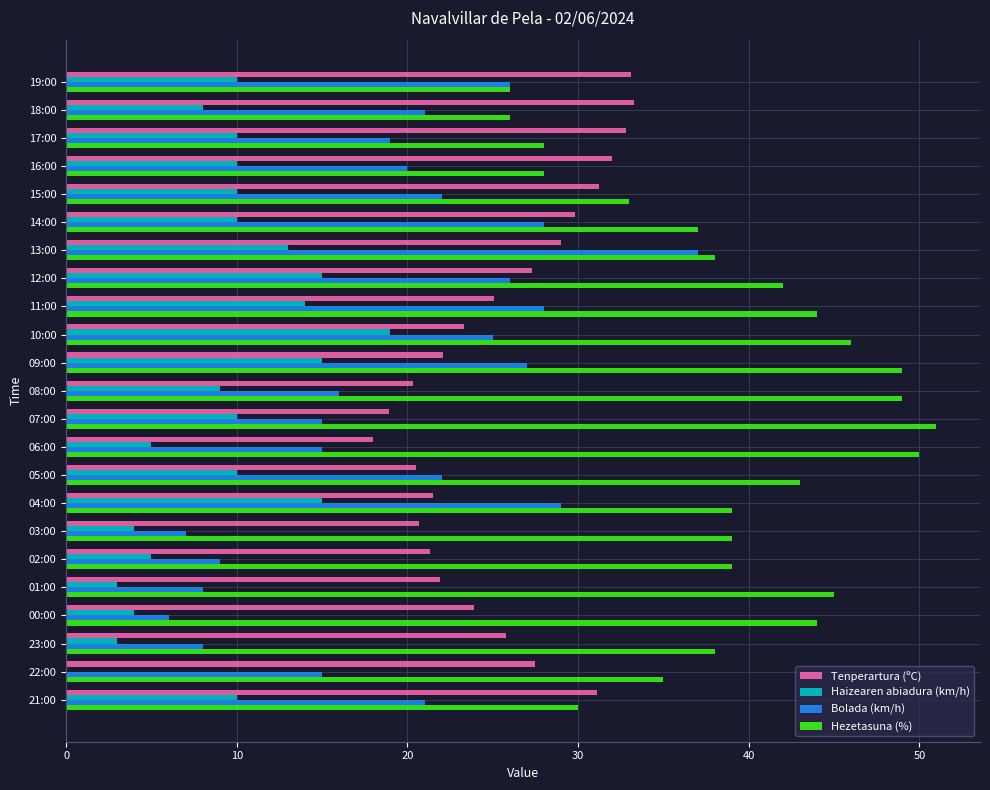

Is the value of Hezetasuna (%) at 11:00 greater than the value of Bolada (km/h) at 22:00?

Yes